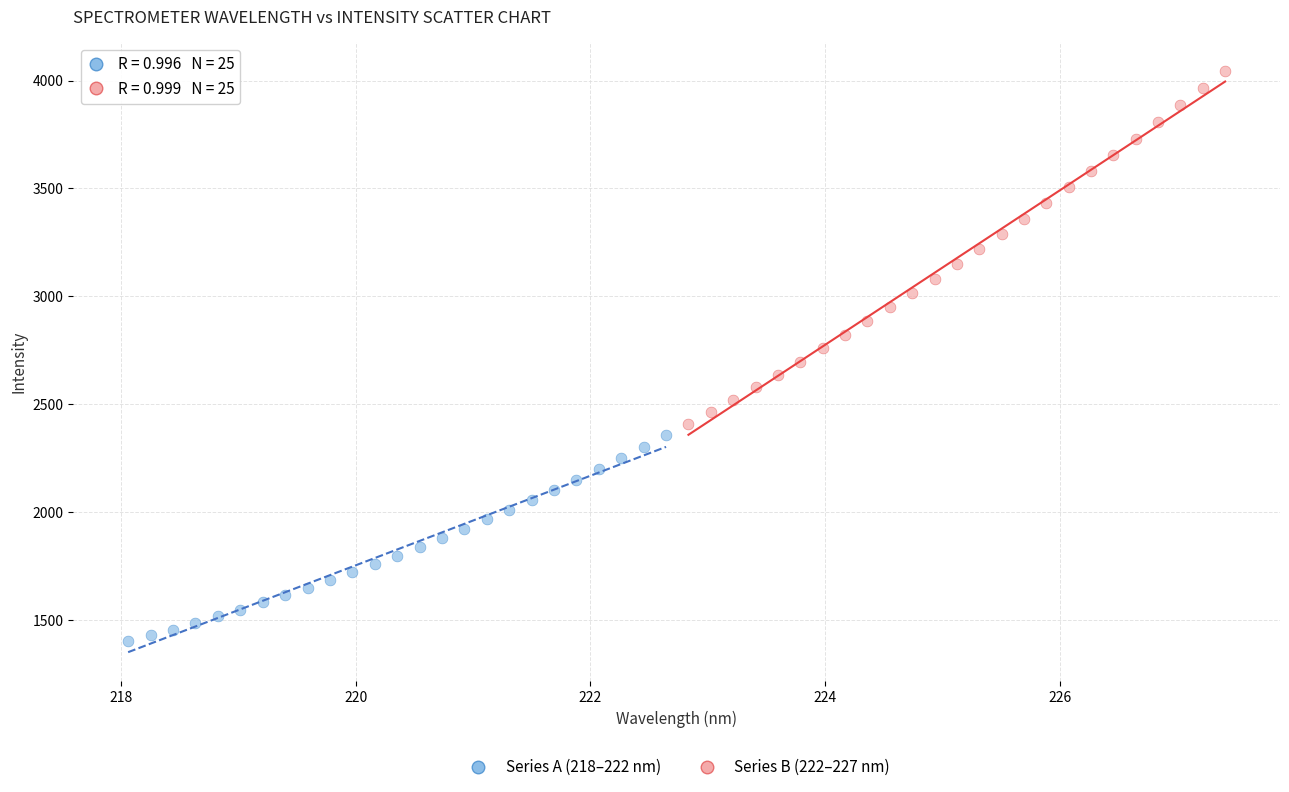

Which series contains the highest Y value?

Series B (222–227 nm)